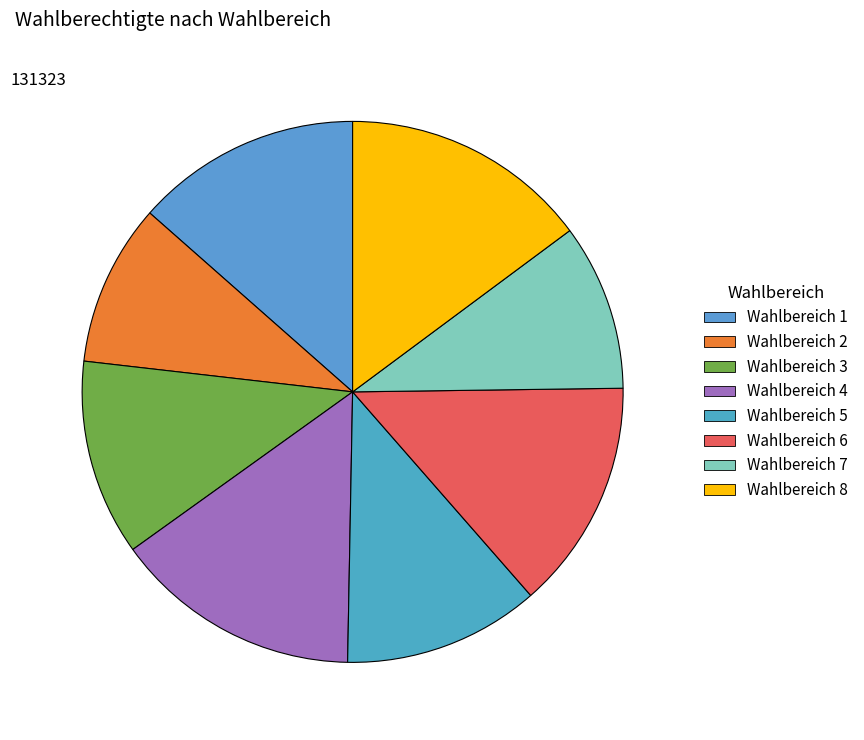

To the nearest percent, what percentage of the pie is Wahlbereich 8?

15%